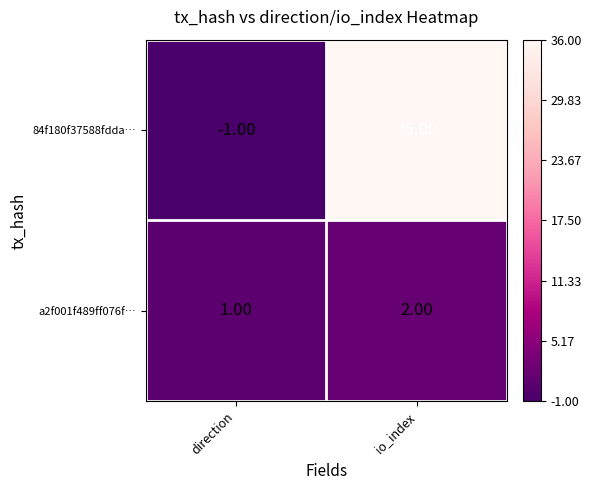

At which category is the sum across all series the highest?

io_index